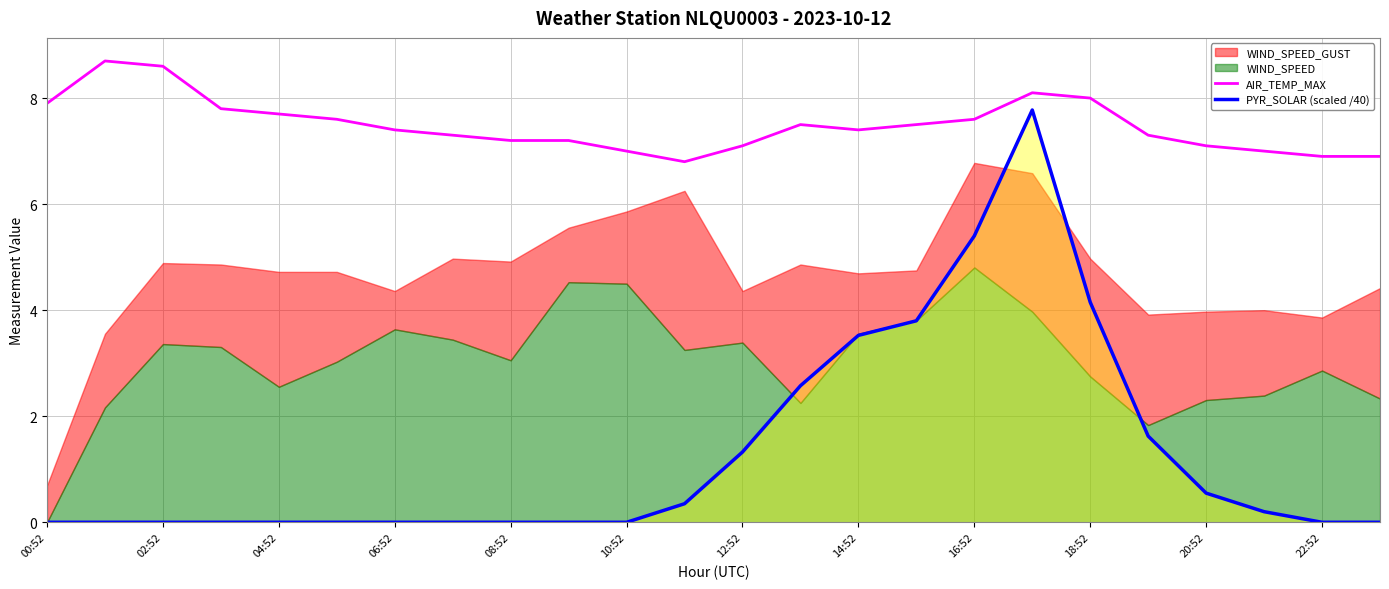

Does the chart have visible grid lines?

Yes